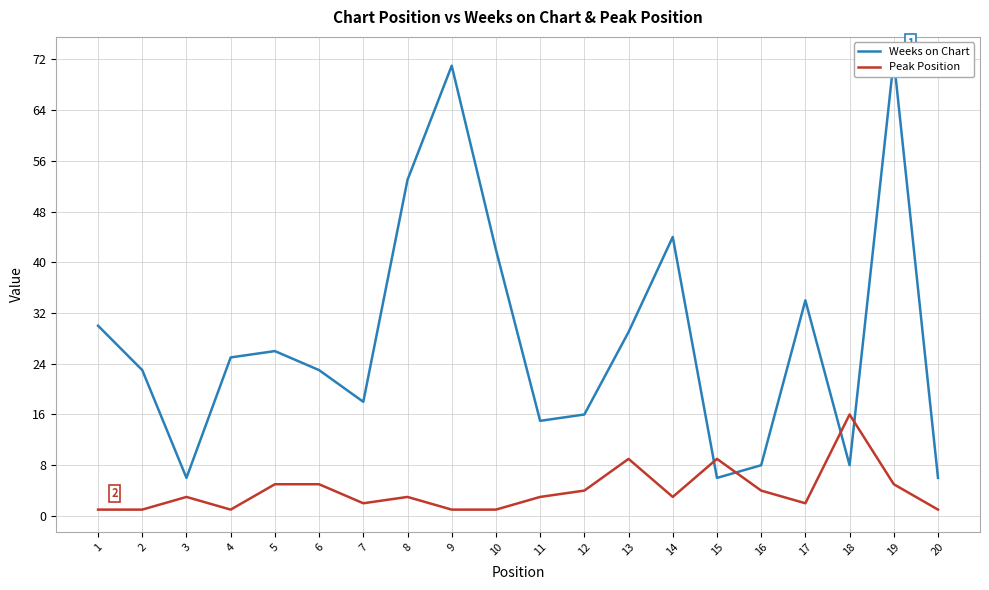

How many series are shown in this chart?

2